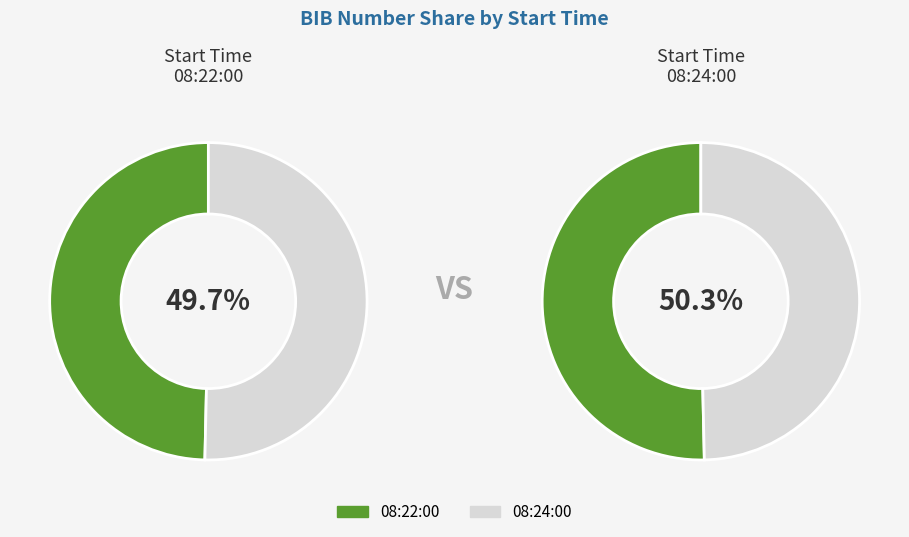

Approximately how many times larger is the value at 08:24:00 compared to 08:22:00?

1.0